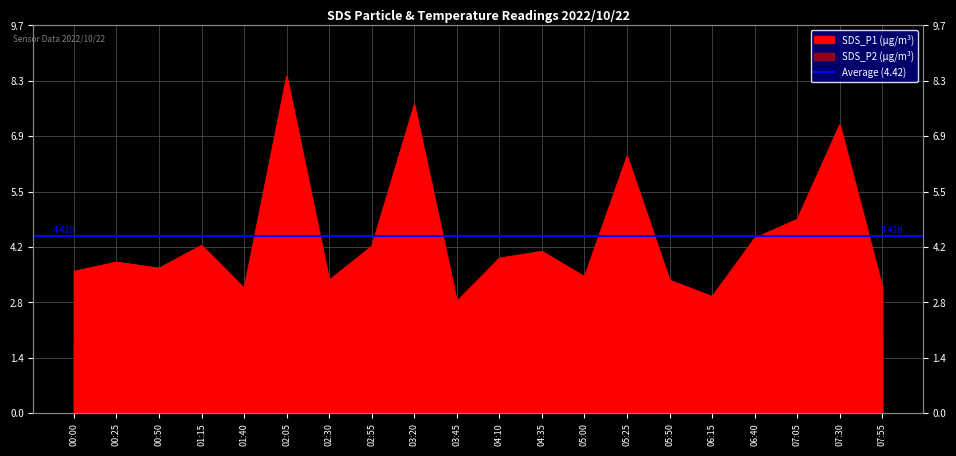

What is the spread (max minus min) of values at 05:00?

1.6